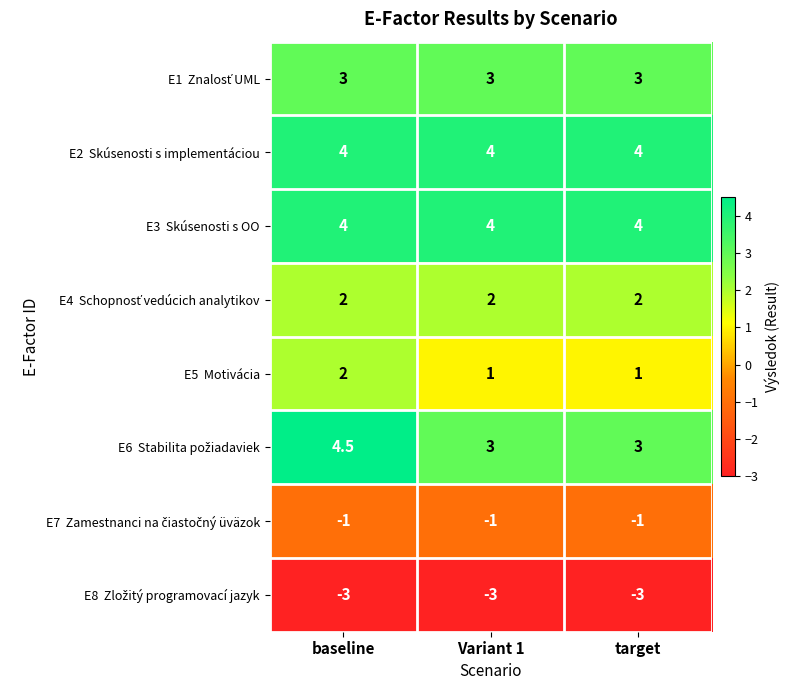

What is the total value across all series at target?

13.0